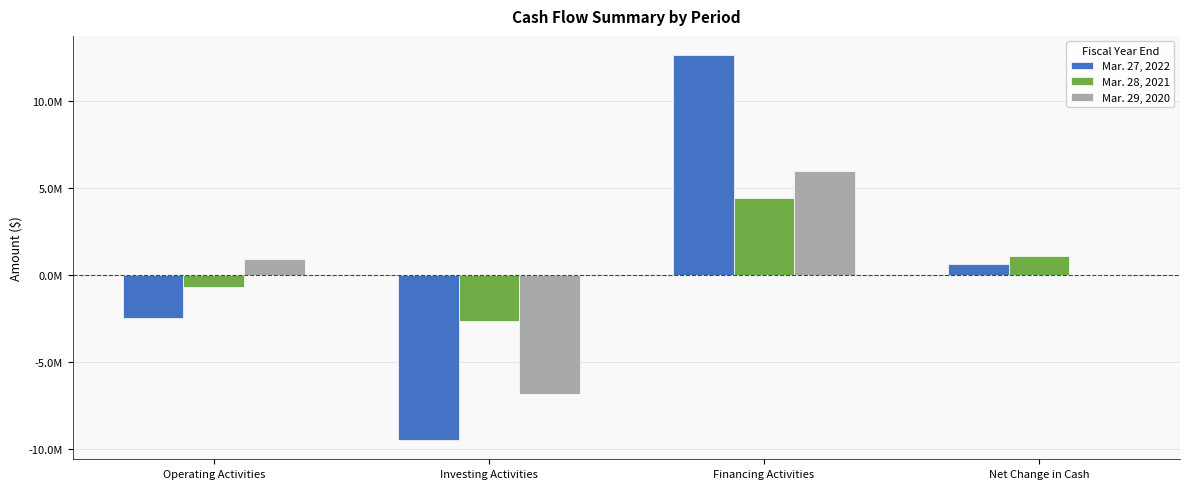

Reading right to left, transcribe all the data shown in this chart.

Mar. 27, 2022: Net Change in Cash=644000	Financing Activities=12640600	Investing Activities=-9500800	Operating Activities=-2495800
Mar. 28, 2021: Net Change in Cash=1060000	Financing Activities=4398600	Investing Activities=-2654400	Operating Activities=-684200
Mar. 29, 2020: Net Change in Cash=19700	Financing Activities=5957200	Investing Activities=-6845700	Operating Activities=908200